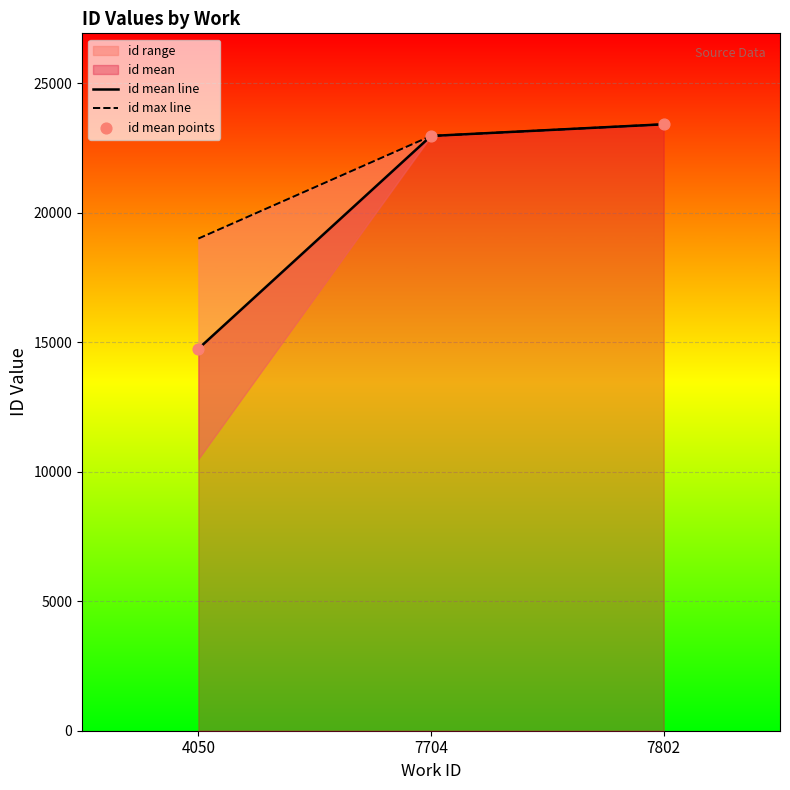

Which series changed the most between 4050 and 7704?

id mean line